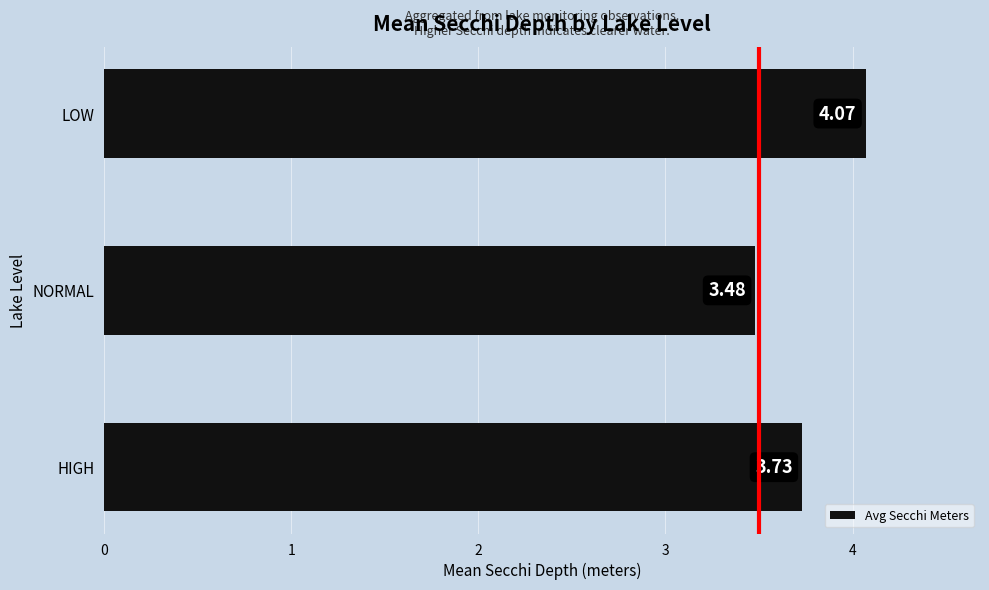

What is the difference between the values at HIGH and LOW?

0.3